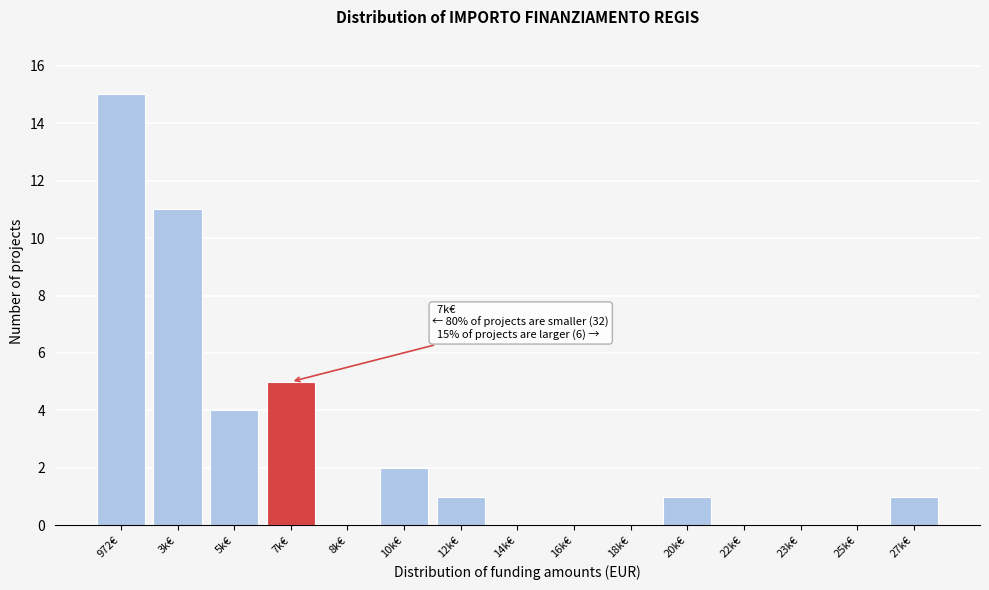

Reading right to left, what are all the values shown in this chart?

27k€=1	25k€=0	23k€=0	22k€=0	20k€=1	18k€=0	16k€=0	14k€=0	12k€=1	10k€=2	8k€=0	7k€=5	5k€=4	3k€=11	972€=15